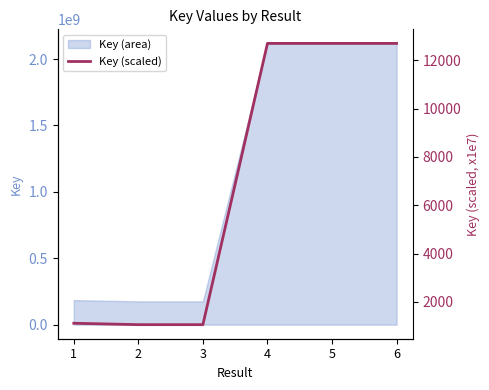

Is it true that the value at 3 is 1665.4?

False